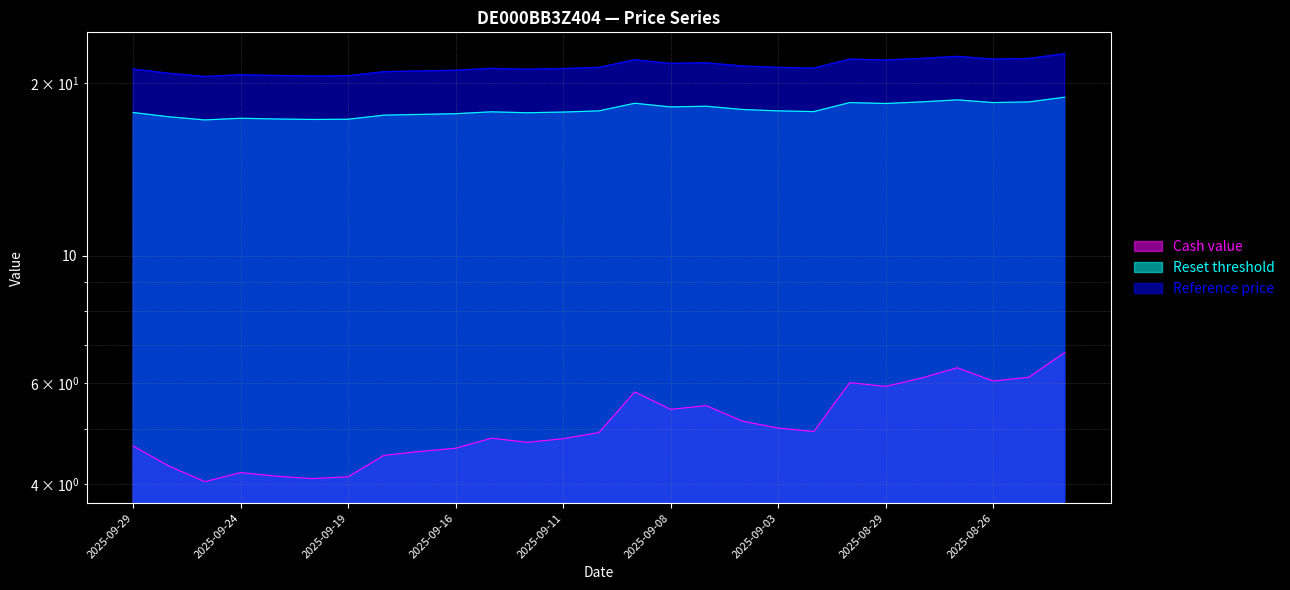

True or false: Cash value has a value of 7.1 at 2025-09-26.

False